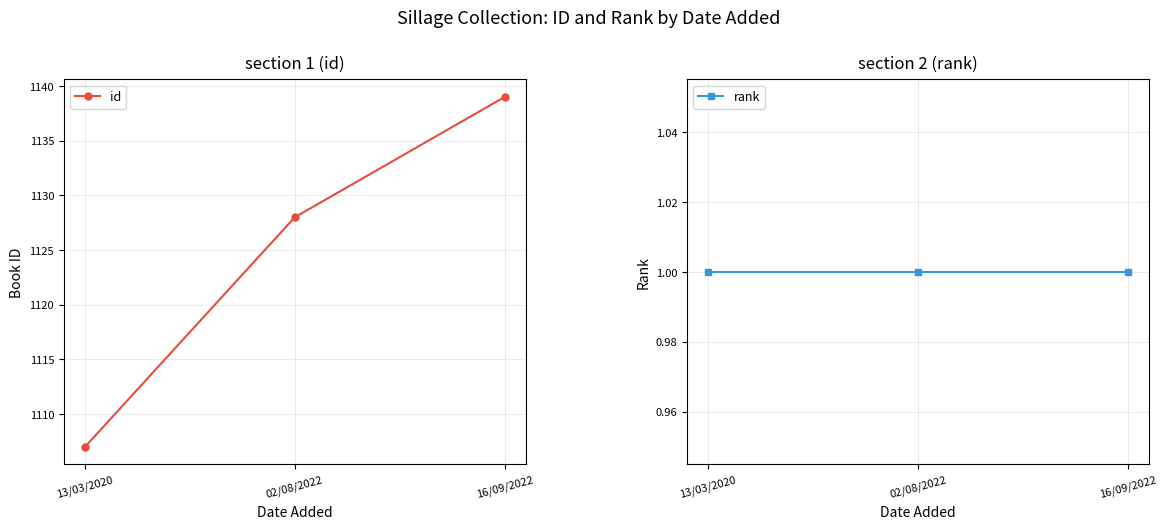

Rank the categories by id value from lowest to highest.

13/03/2020, 02/08/2022, 16/09/2022